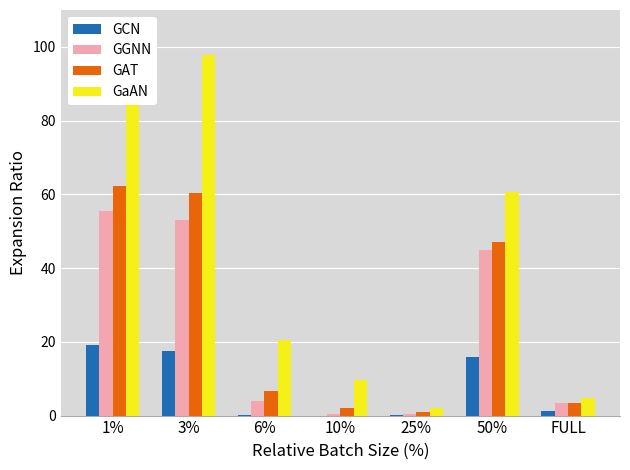

Which series has the largest total across all categories?

GaAN